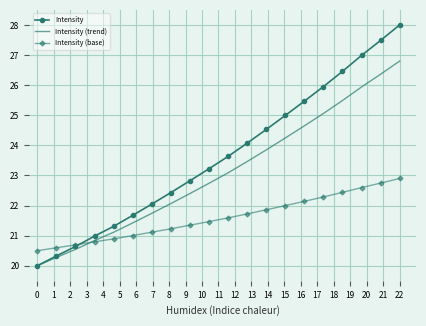

What is the highest value of the Intensity series?

28.0